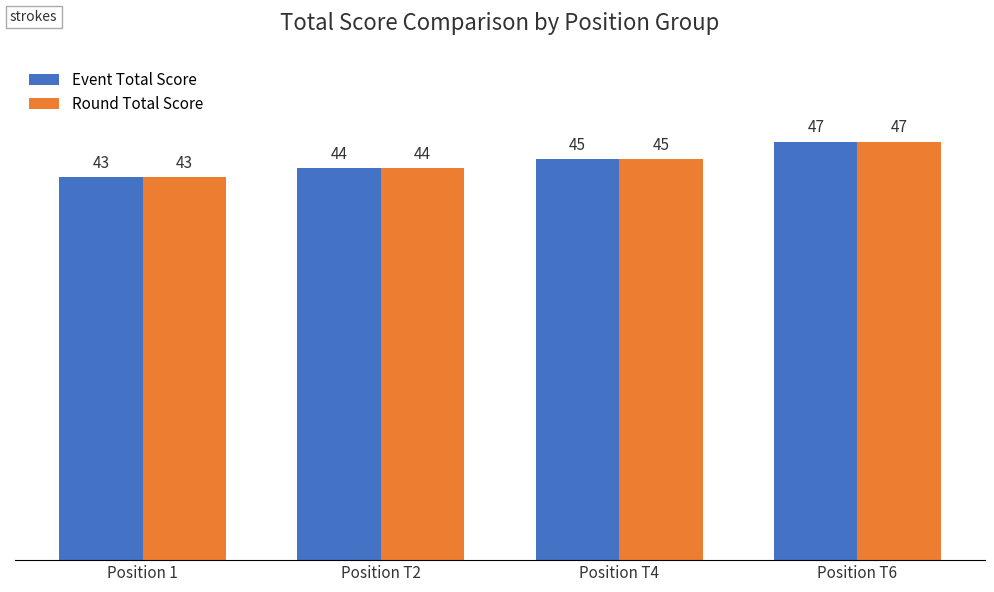

How many bars are there in each group?

2